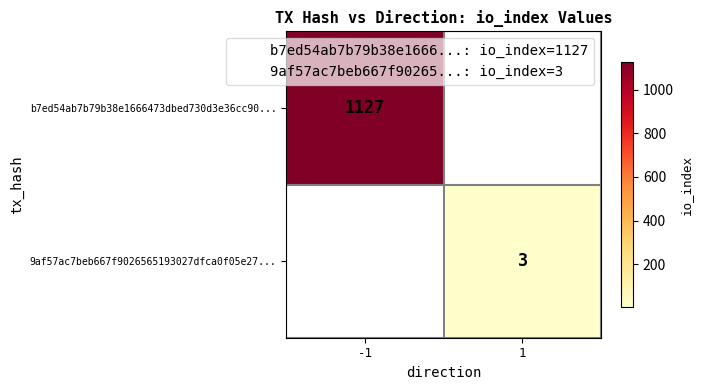

List the labels in order of b7ed54ab7b79b38e1666473dbed730d3e36cc90... value, largest first.

-1, 1